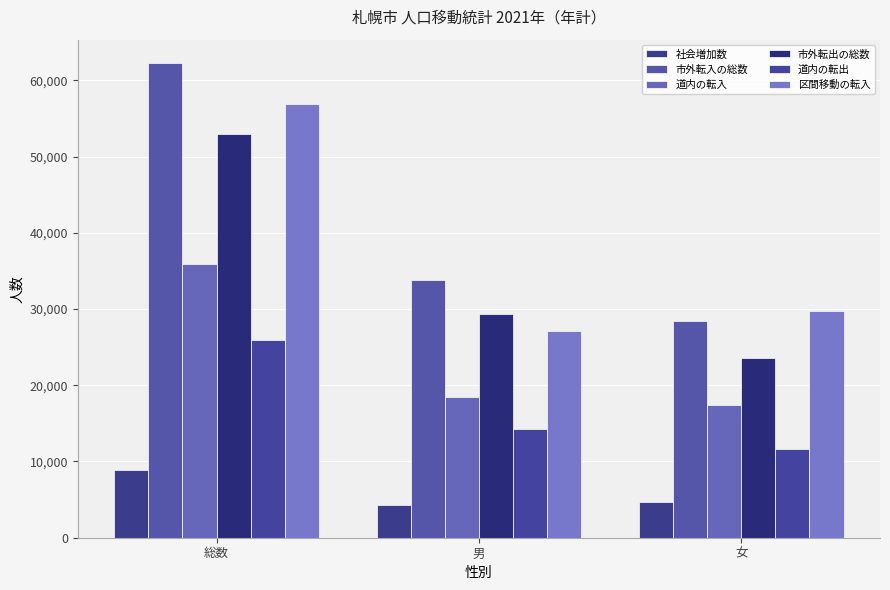

What is the difference between the 社会増加数 values at 総数 and 男?

4623